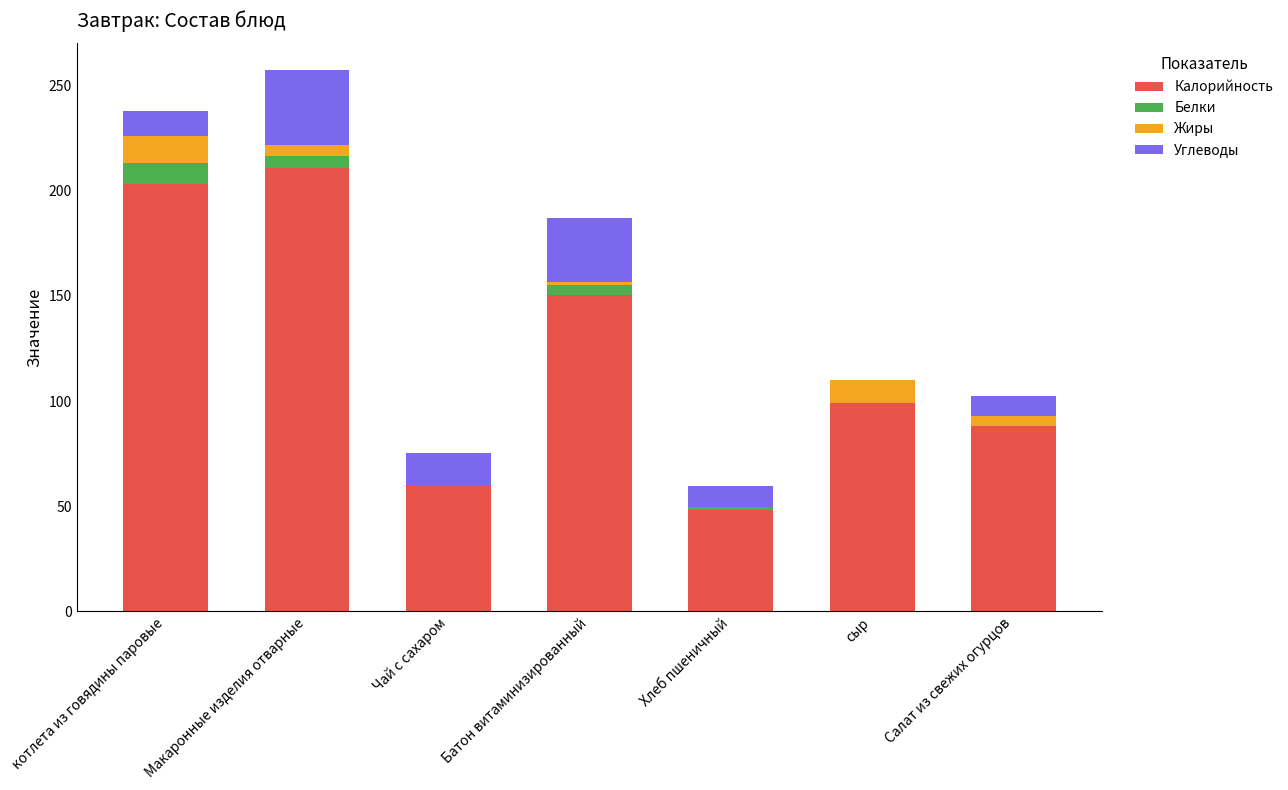

What is the sum of all Калорийность values?

860.0